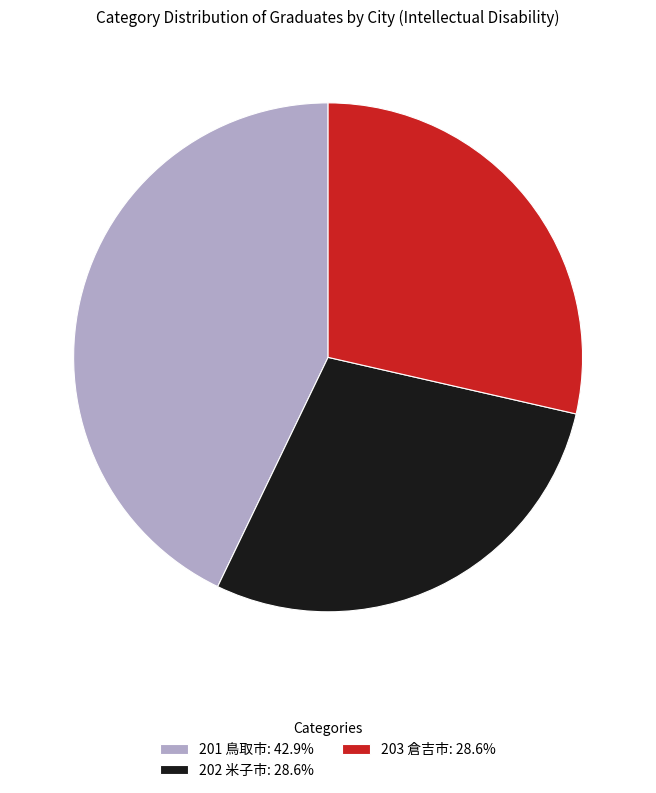

Do 203 倉吉市: 28.6% and 202 米子市: 28.6% together represent more than half of the pie?

Yes